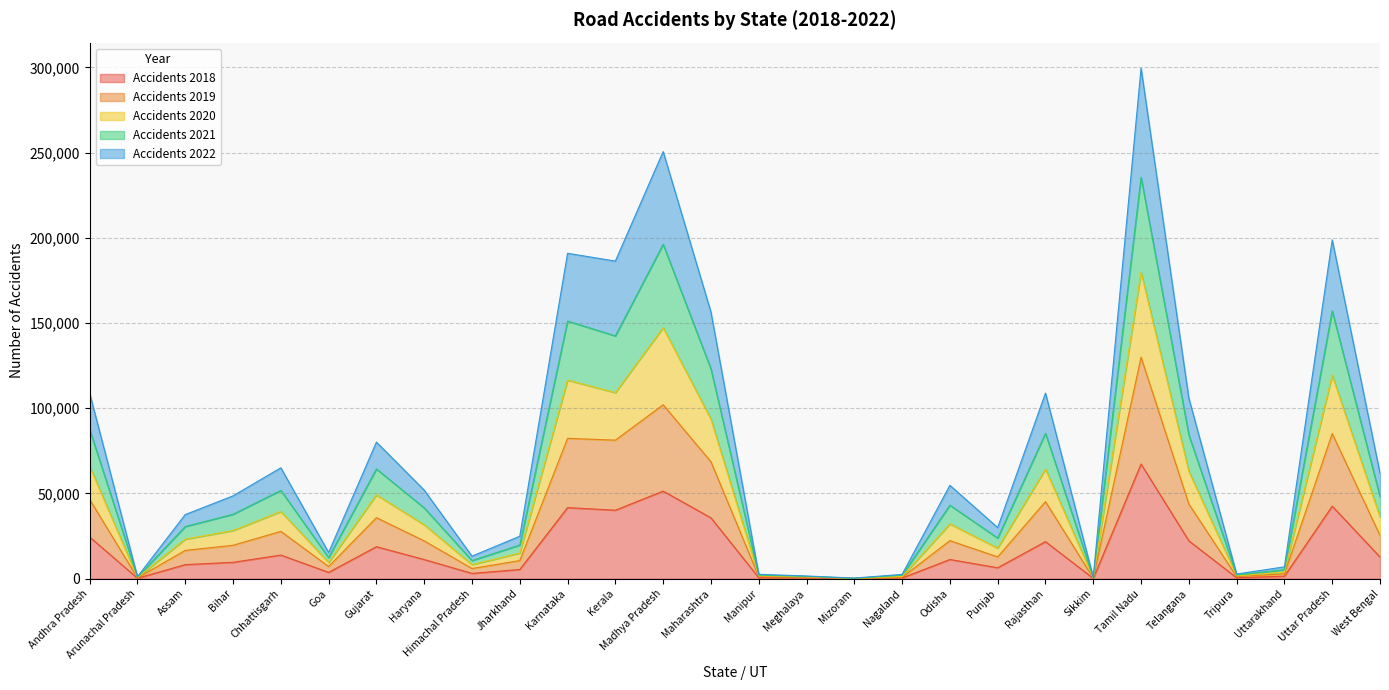

True or false: Accidents 2022 and Accidents 2019 intersect in this chart.

False